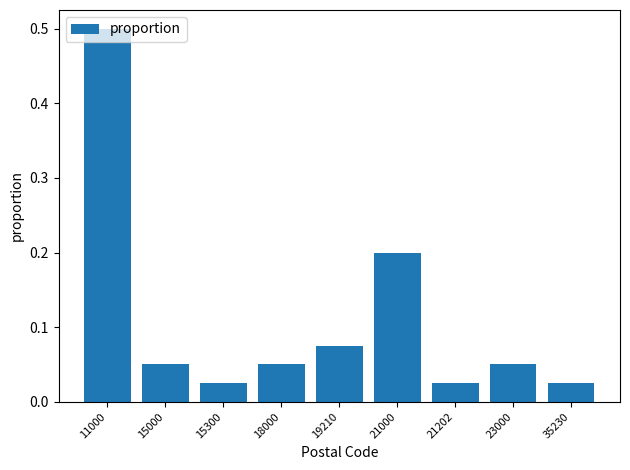

Which category has the highest value across all series?

11000